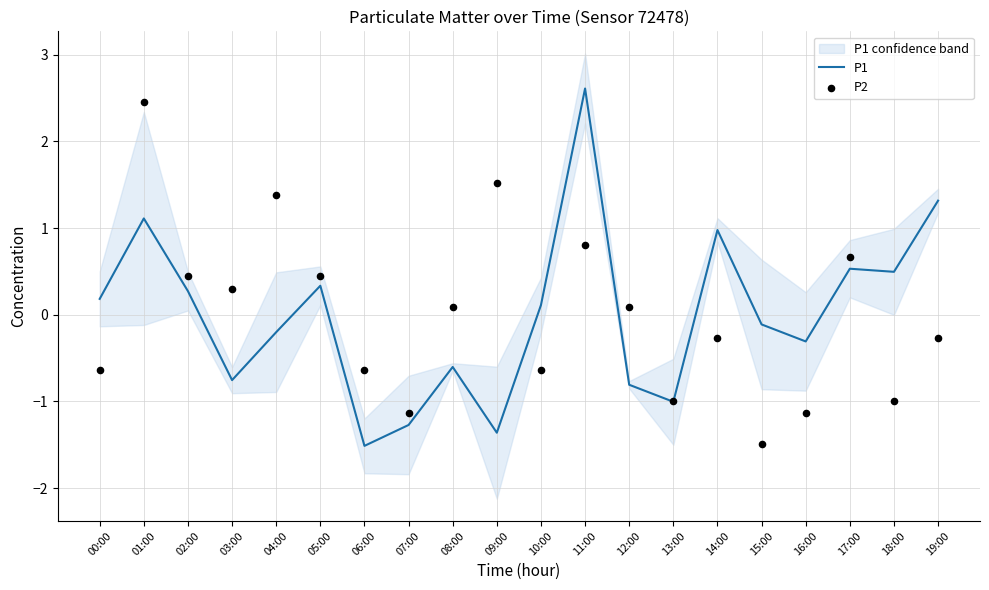

Which series contains the highest Y value?

P1